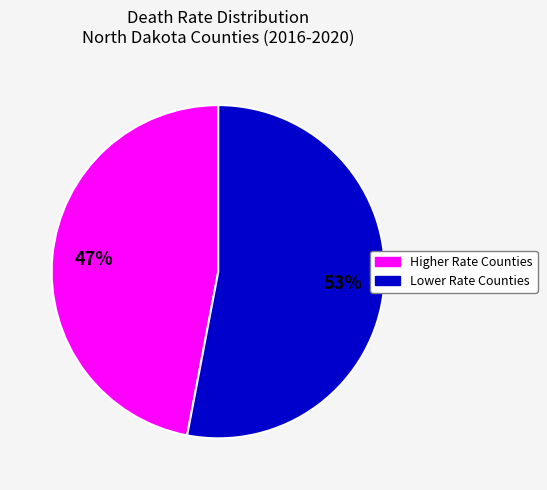

Is there any slice that represents more than half of the pie?

Yes